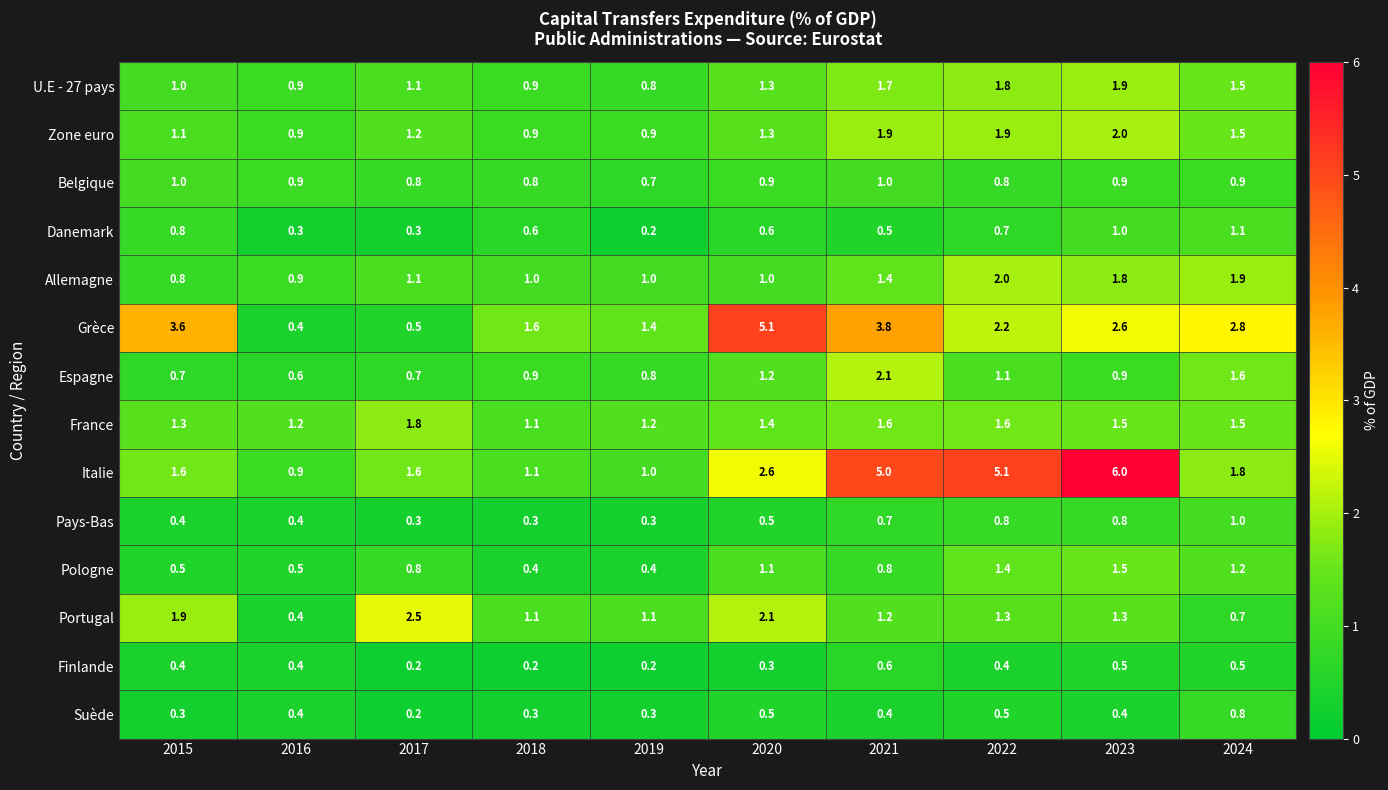

Which label corresponds to the largest value in the chart?

2023